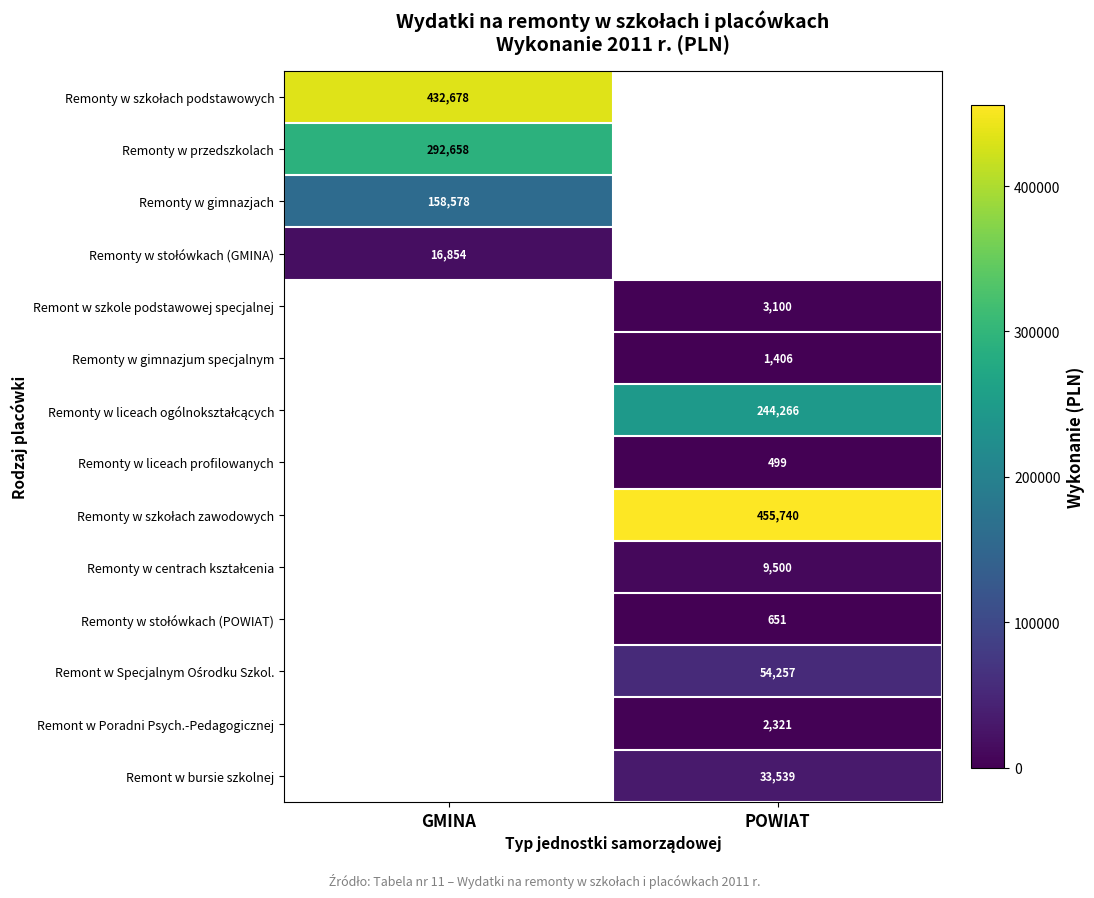

How many values in Remonty w stołówkach (GMINA) are above zero?

1